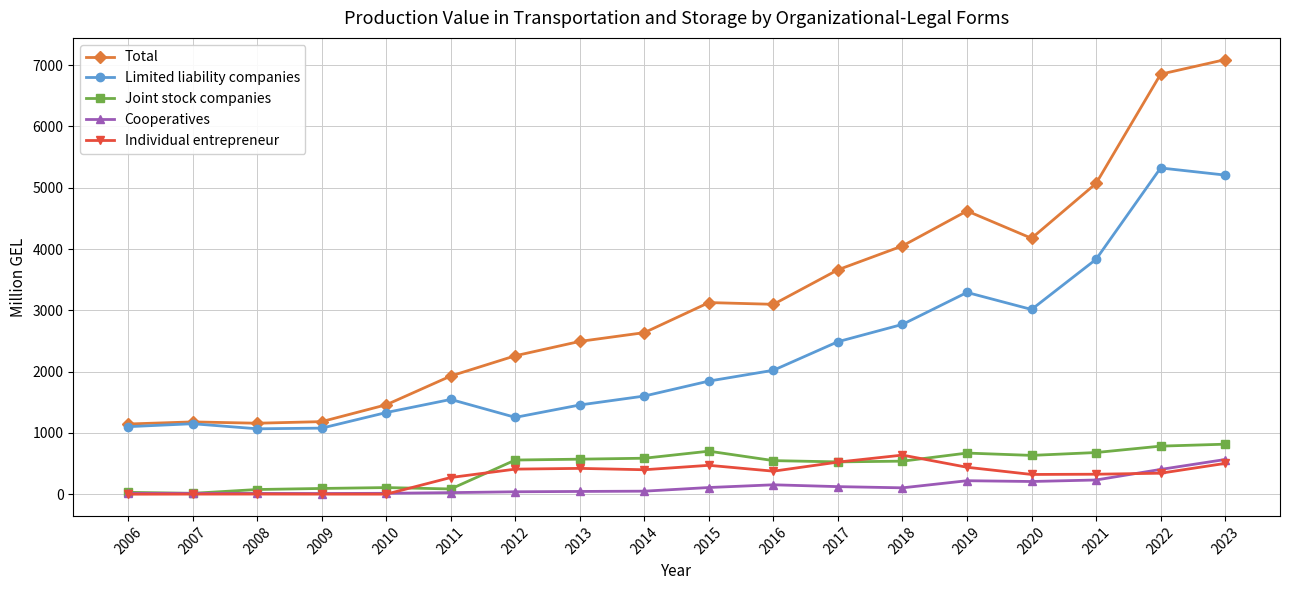

What is the value of the Total point at the 12th from the left?

3661.6